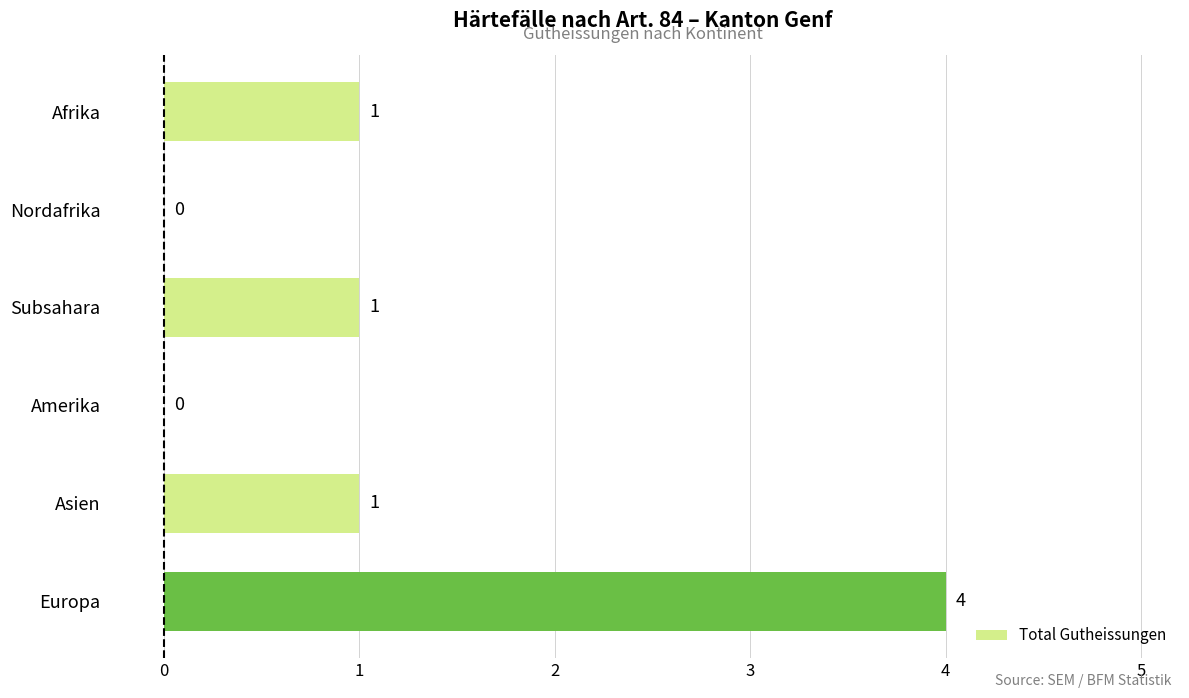

Which category has the highest value across all series?

Europa